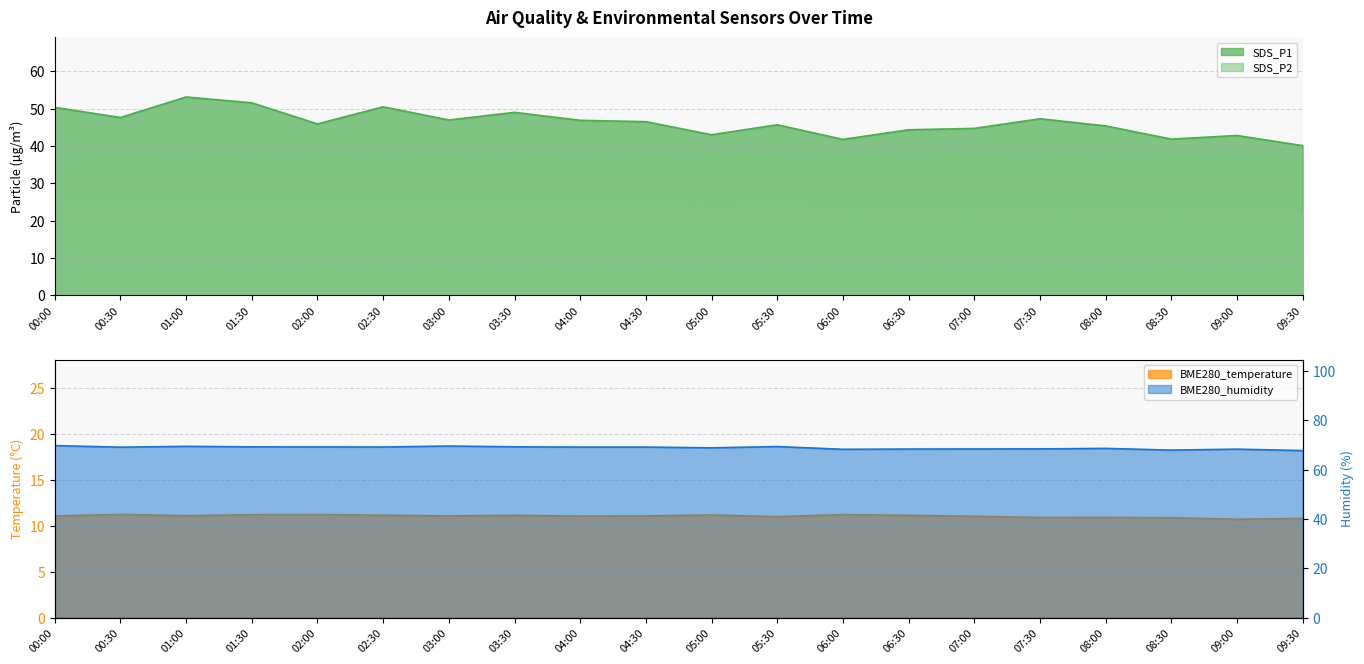

Rank the series at 04:00 from lowest to highest value.

BME280_temperature, SDS_P2, SDS_P1, BME280_humidity